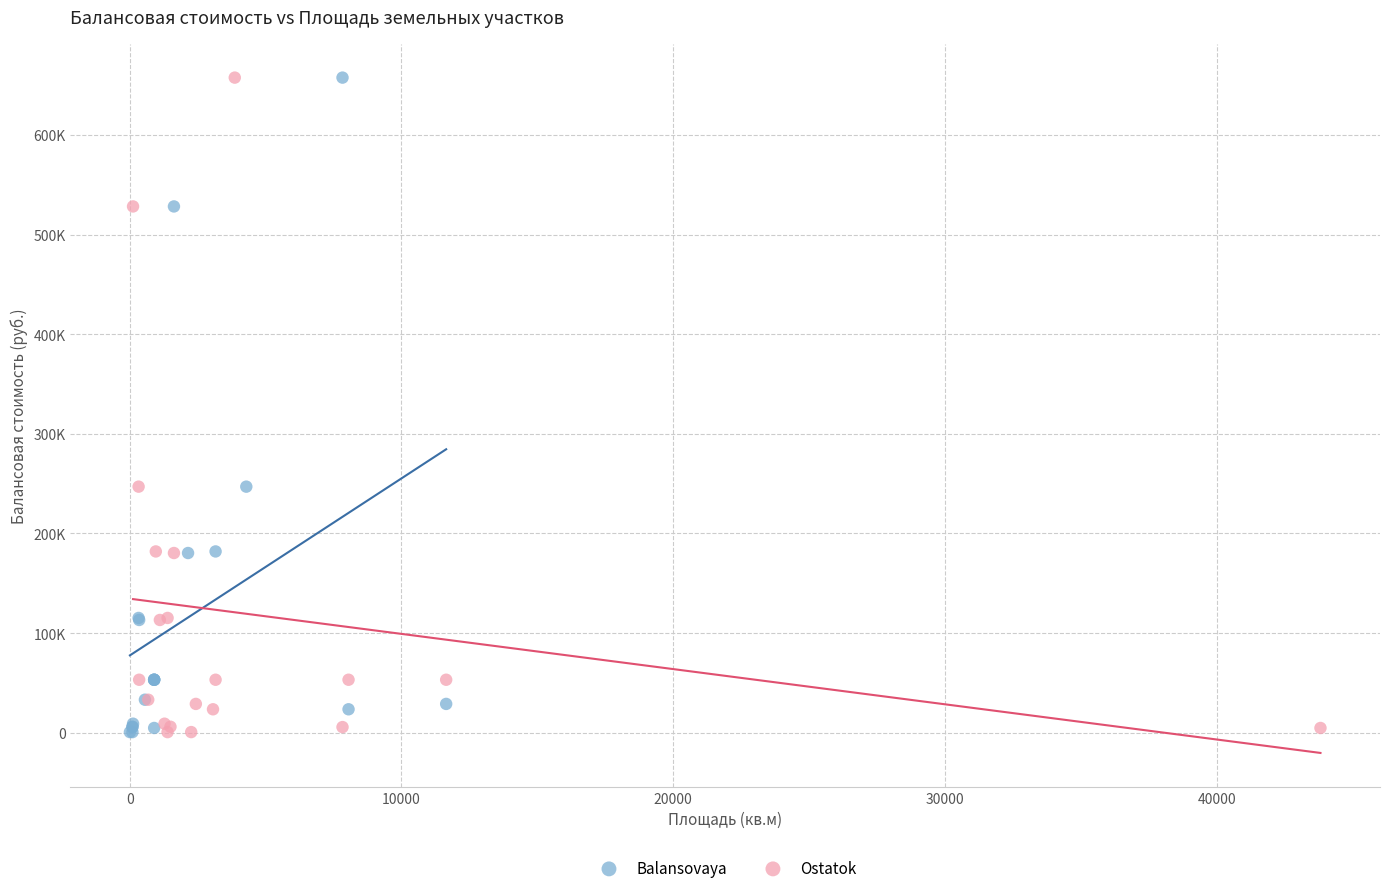

What are all the series names shown in the legend?

Balansovaya, Ostatok